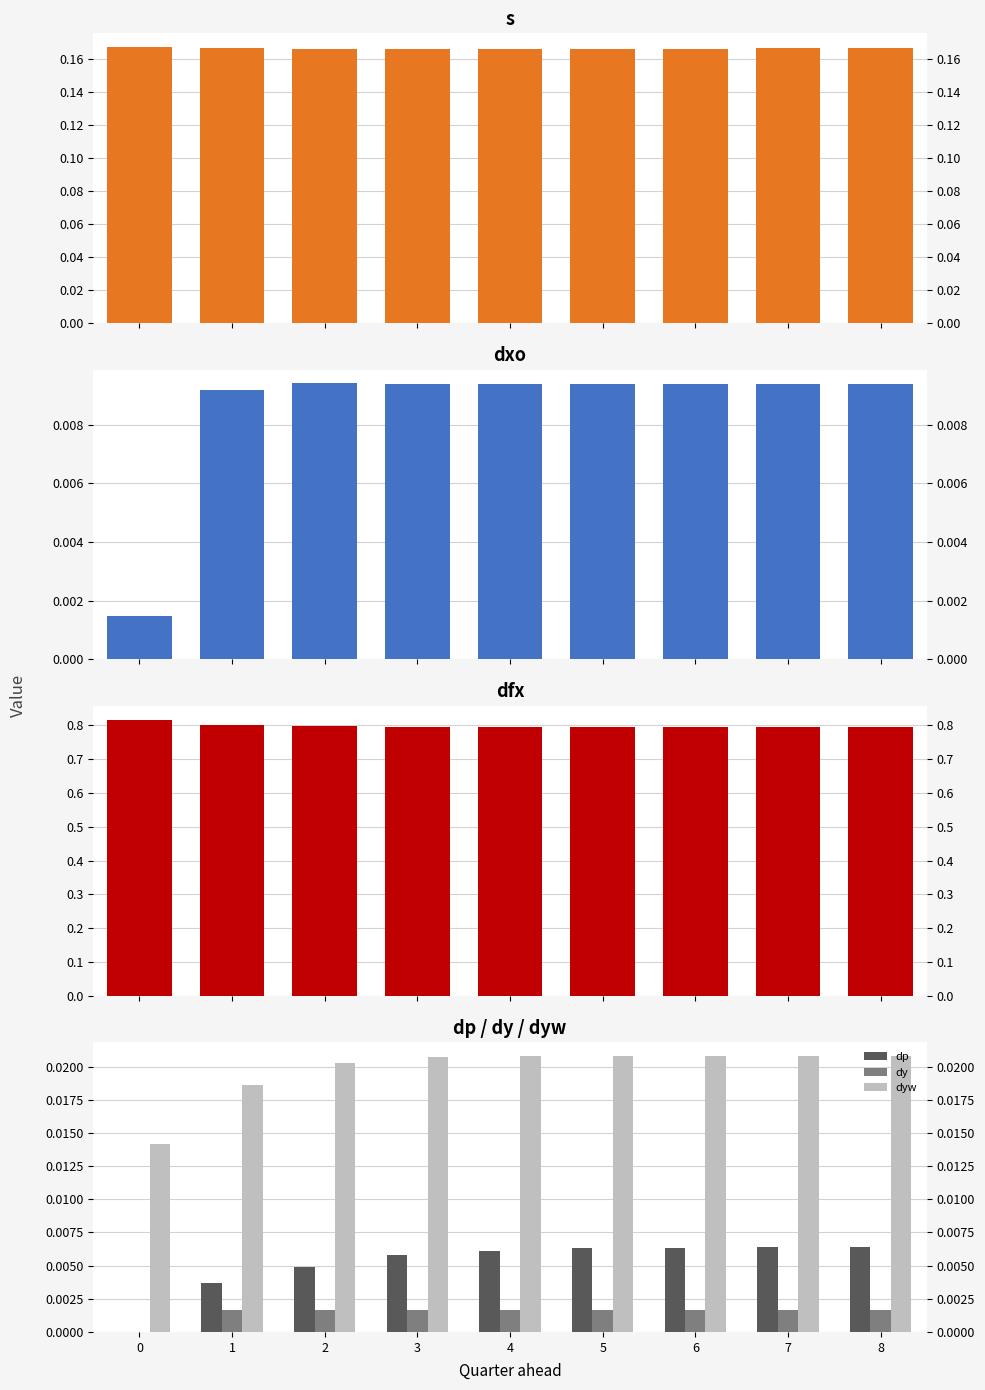

Reading left to right, extract all data points from this chart.

s: 0=0.2	1=0.2	2=0.2	3=0.2	4=0.2	5=0.2	6=0.2	7=0.2	8=0.2
dxo: 0=0.0	1=0.0	2=0.0	3=0.0	4=0.0	5=0.0	6=0.0	7=0.0	8=0.0
dfx: 0=0.8	1=0.8	2=0.8	3=0.8	4=0.8	5=0.8	6=0.8	7=0.8	8=0.8
dp: 0=0.0	1=0.0	2=0.0	3=0.0	4=0.0	5=0.0	6=0.0	7=0.0	8=0.0
dy: 0=0.0	1=0.0	2=0.0	3=0.0	4=0.0	5=0.0	6=0.0	7=0.0	8=0.0
dyw: 0=0.0	1=0.0	2=0.0	3=0.0	4=0.0	5=0.0	6=0.0	7=0.0	8=0.0